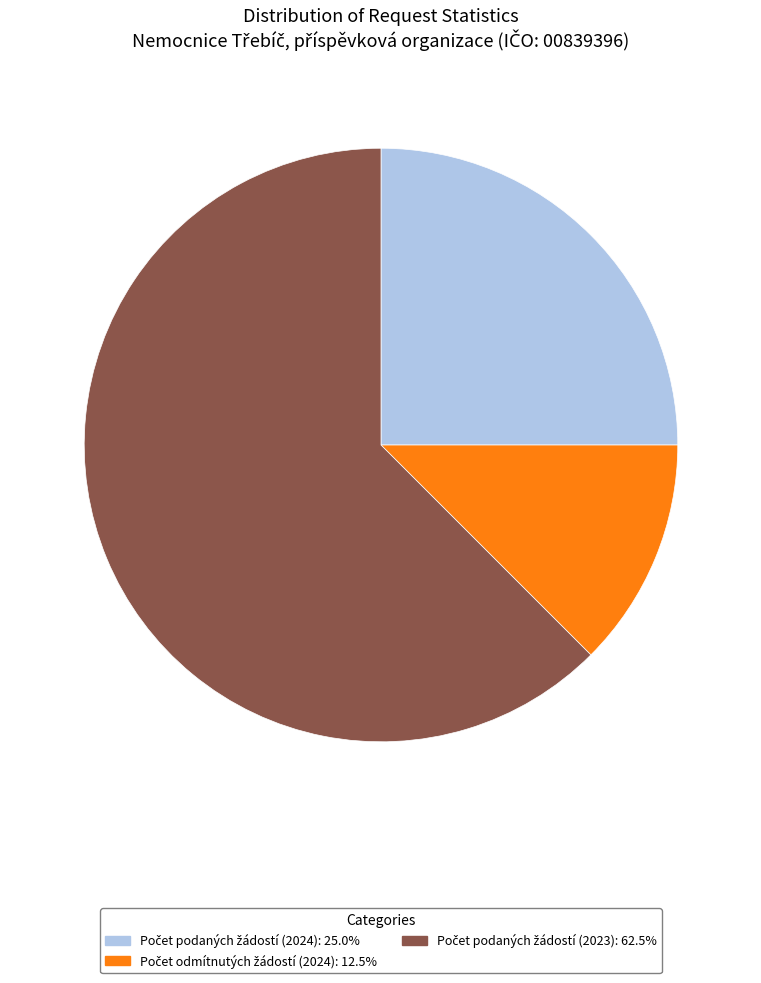

Is there any slice that represents more than half of the pie?

Yes